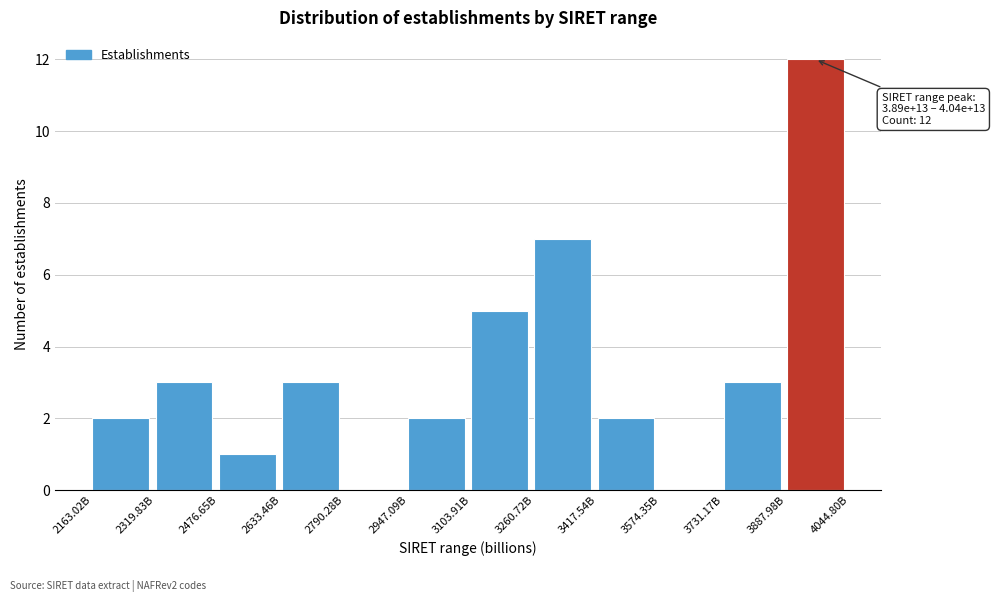

Reading left to right, what are all the values shown in this chart?

2163.02B=2	2319.83B=3	2476.65B=1	2633.46B=3	2790.28B=0	2947.09B=2	3103.91B=5	3260.72B=7	3417.54B=2	3574.35B=0	3731.17B=3	3887.98B=12